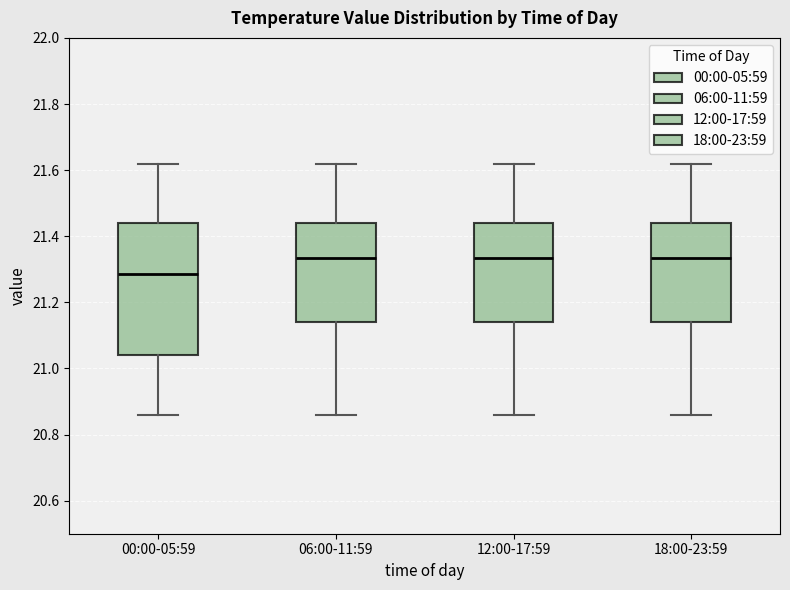

Reading left to right, read every box against the y-axis: the position of its median line, the range the box covers, and the ends of its whiskers. The values are not printed on the chart, so give them approximately, as read against the axis.

00:00-05:59: median 21.28, box 21.04 to 21.44, whiskers 20.86 to 21.62
06:00-11:59: median 21.34, box 21.14 to 21.44, whiskers 20.86 to 21.62
12:00-17:59: median 21.34, box 21.14 to 21.44, whiskers 20.86 to 21.62
18:00-23:59: median 21.34, box 21.14 to 21.44, whiskers 20.86 to 21.62